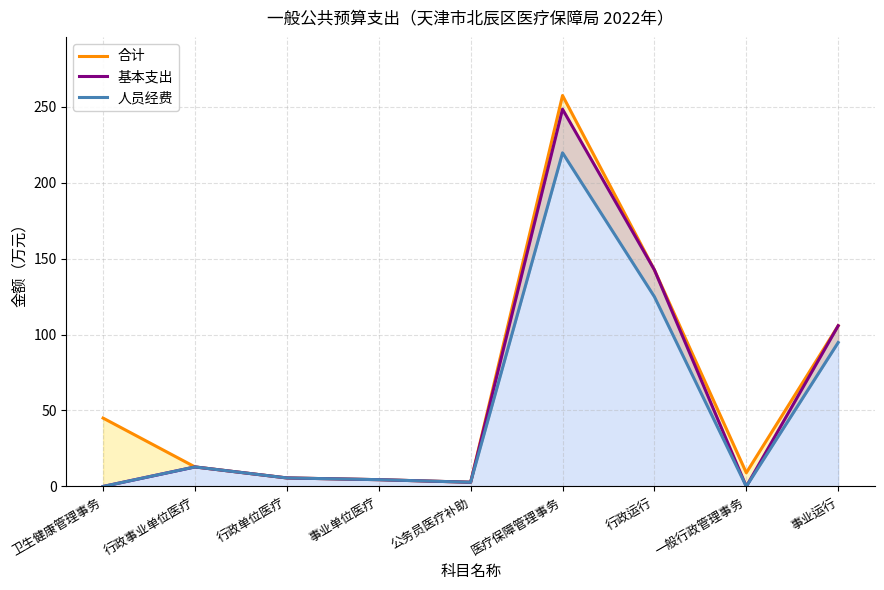

Where does the 基本支出 series first go above 5?

行政事业单位医疗